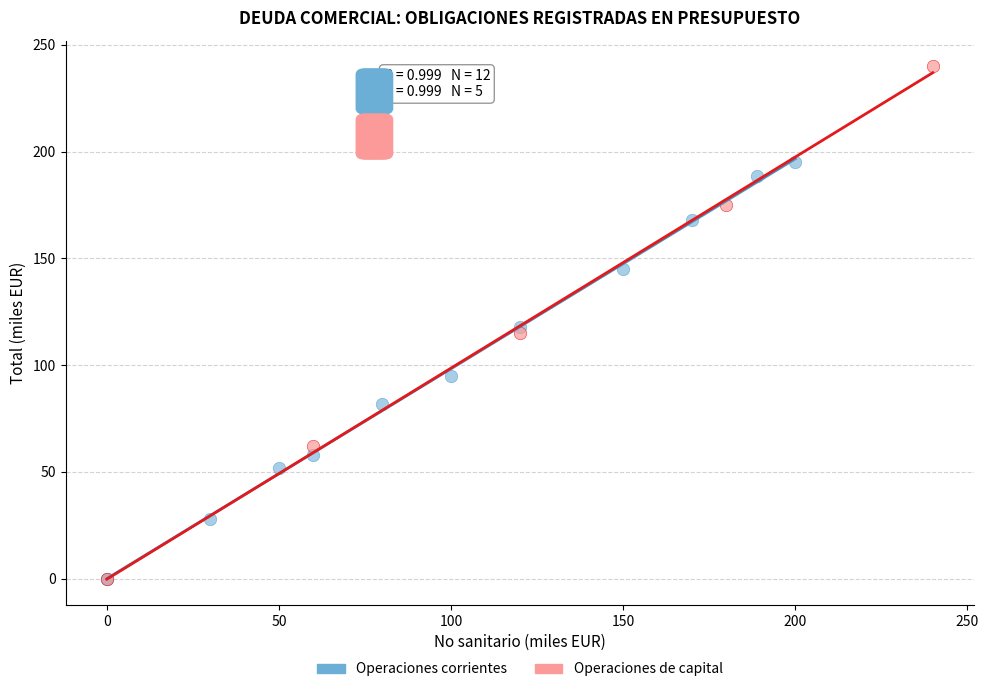

Which series contains the highest Y value?

Operaciones de capital